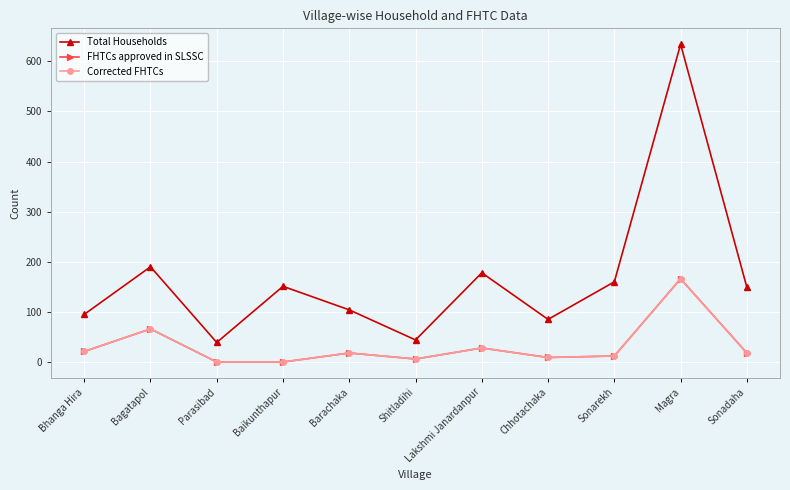

Is this an area chart (filled region under the line)?

No